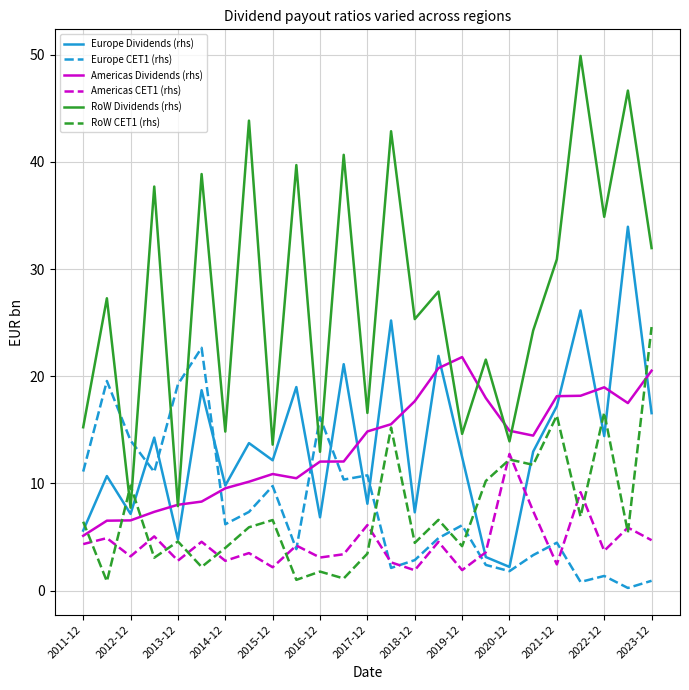

Which series has the largest total across all categories?

RoW Dividends (rhs)